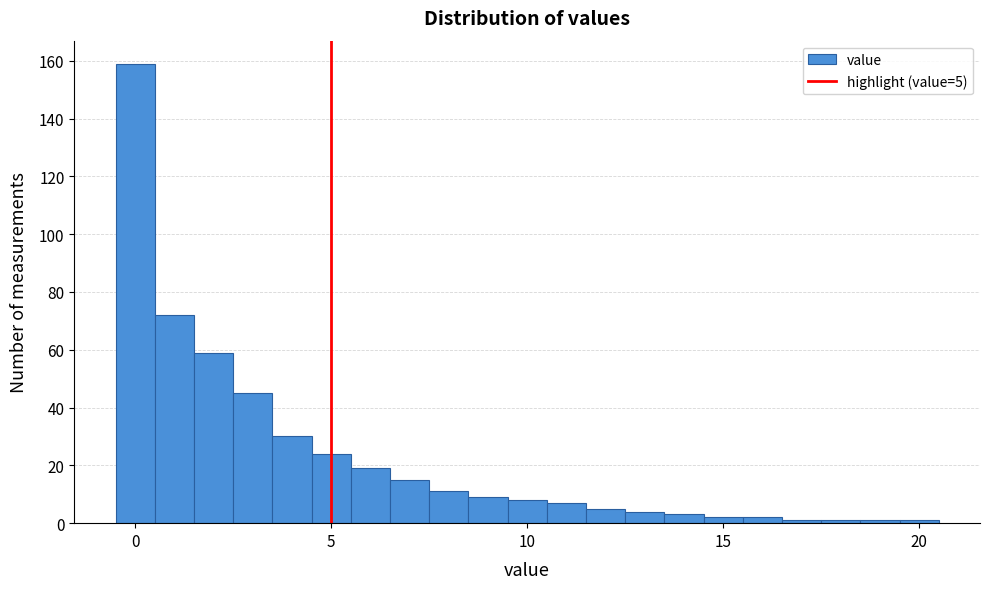

Around what value on the x-axis is the tallest bar? Give the approximate position of its centre, as read against the axis.

0.0